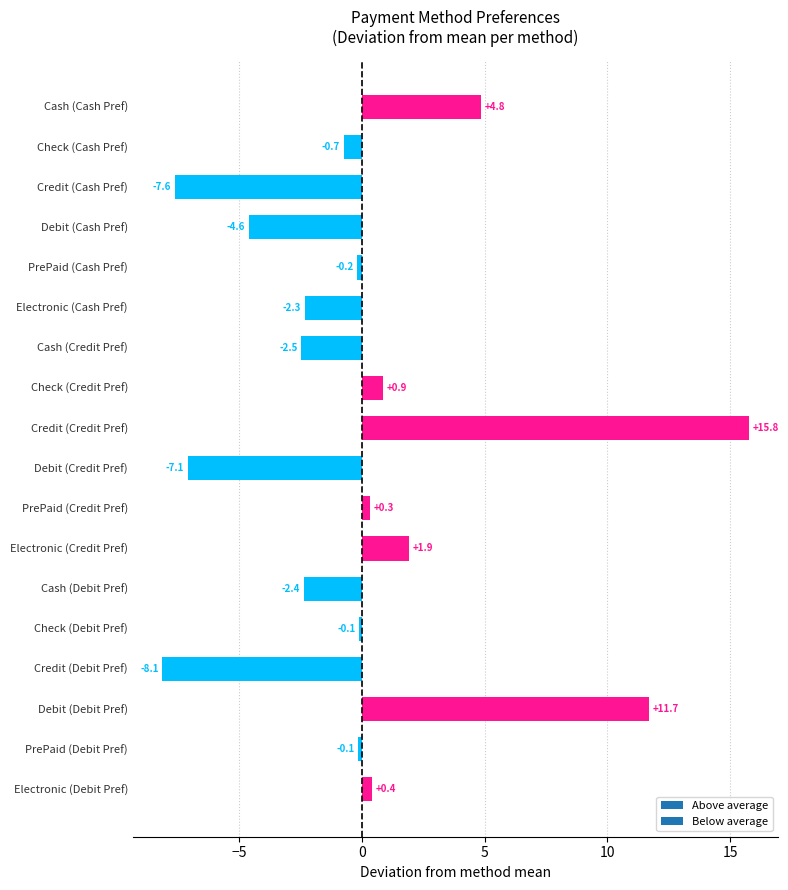

True or false: the data shows -2.4 at Cash (Debit Pref).

True